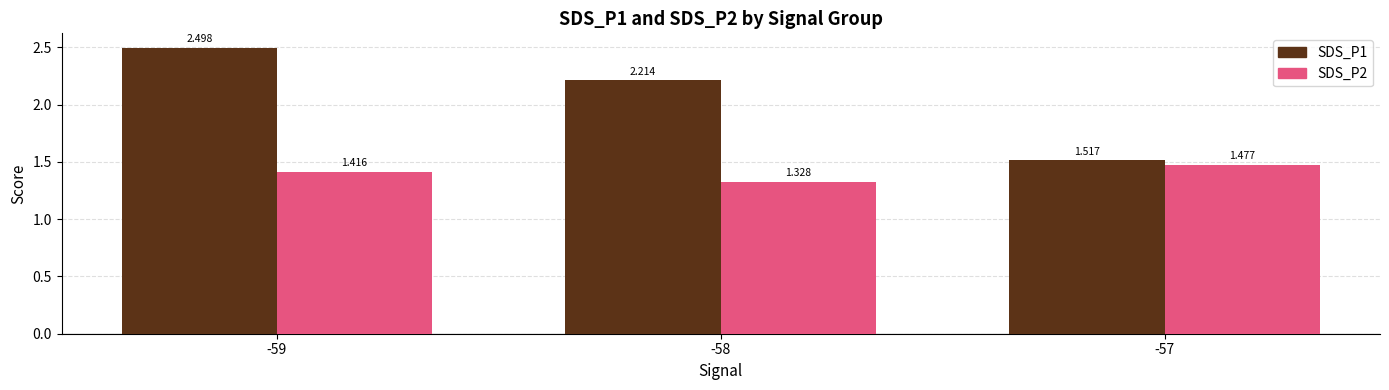

Which category has the lowest value across all series?

-58